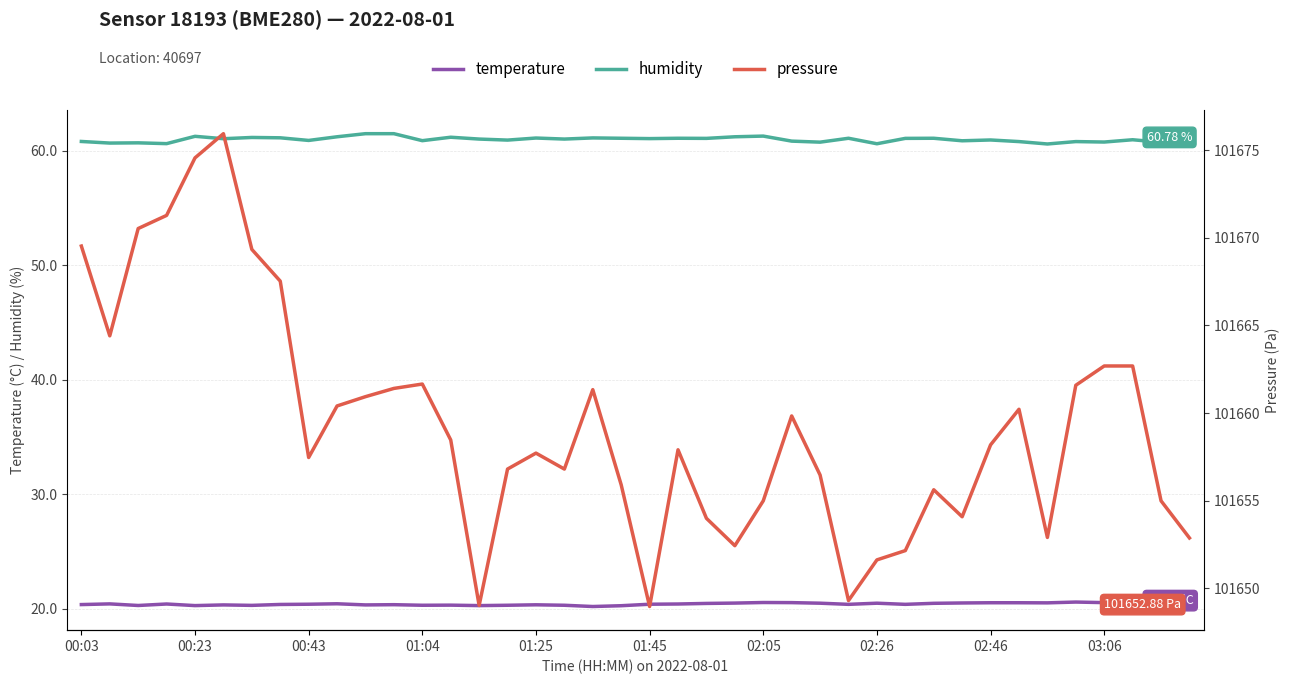

True or false: temperature and humidity intersect in this chart.

False